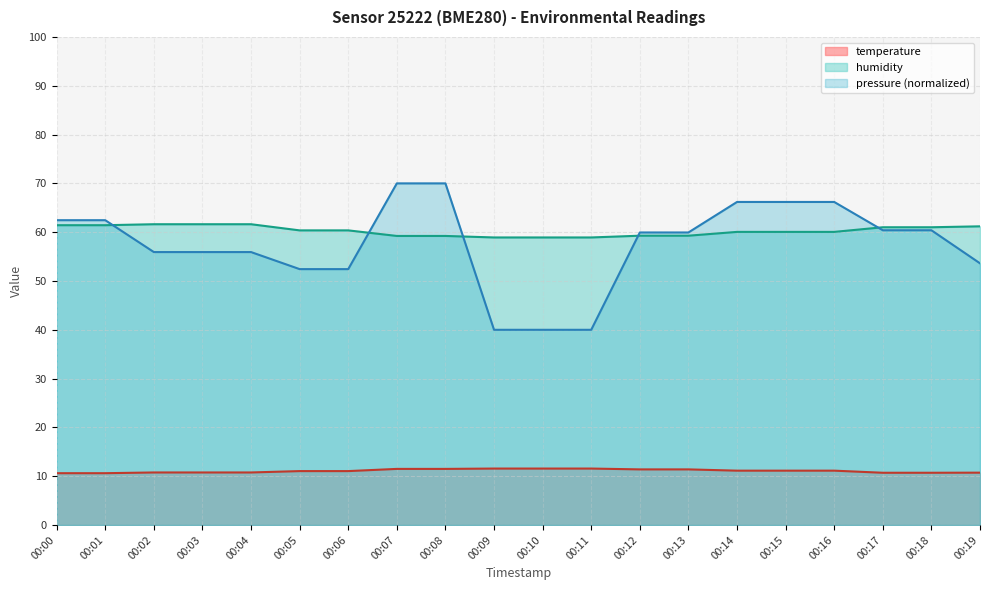

How many categories are shown in the chart?

20